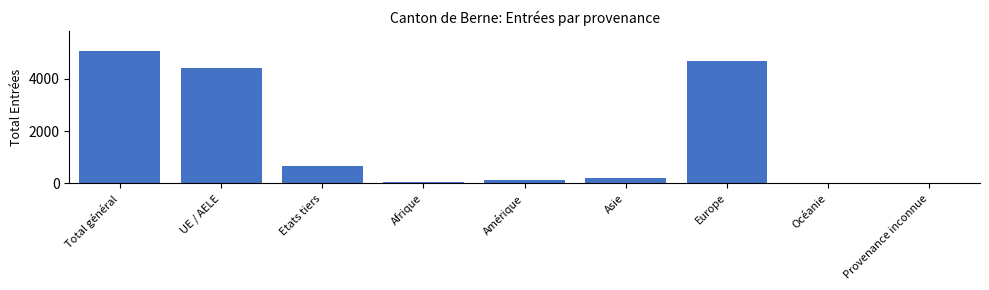

What is the sum of all values?

15237